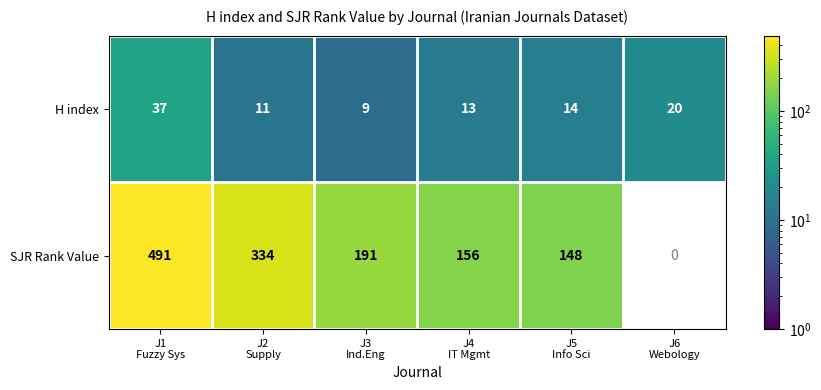

What is the highest value of the H index series?

37